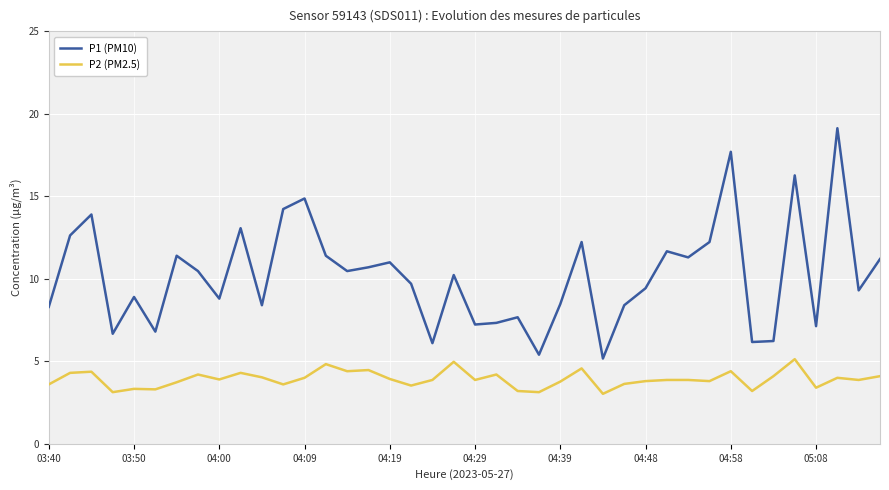

What is the lowest value of the P1 (PM10) series?

5.2